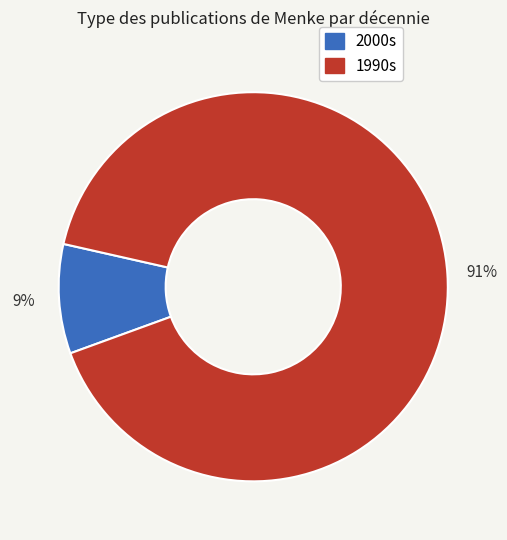

To the nearest percent, what is the average slice percentage?

50%